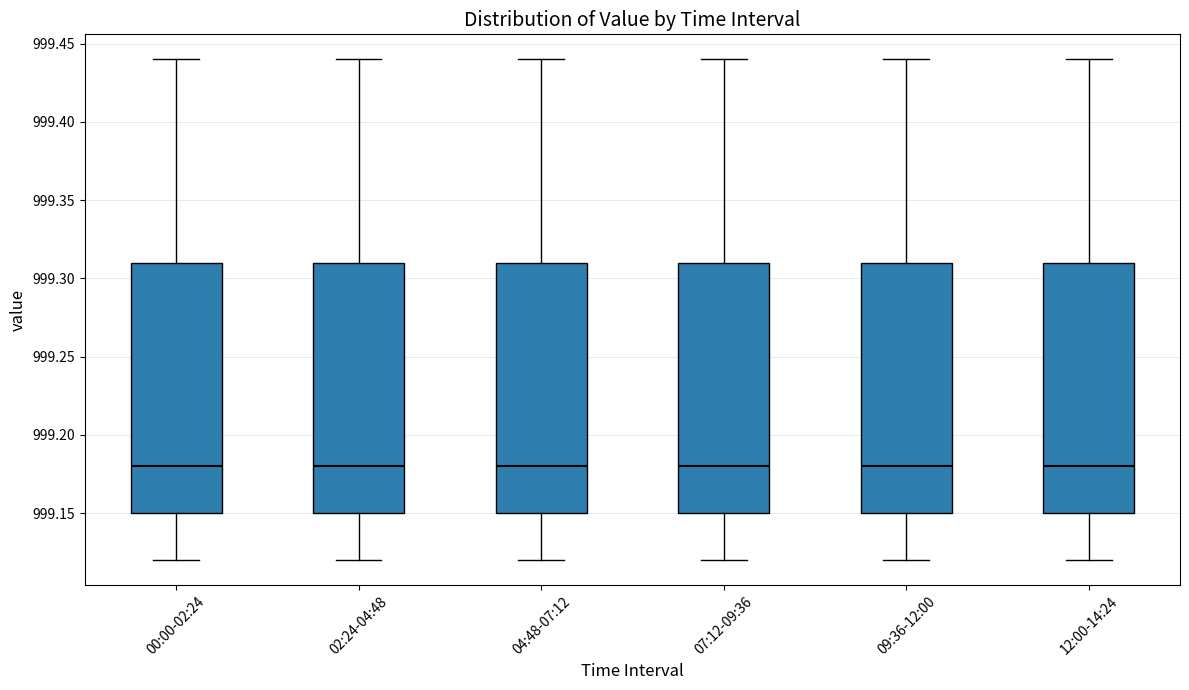

Where does the lower whisker of the box for 04:48-07:12 end on the y-axis? The values are not printed on the chart, so give them approximately, as read against the axis.

999.12